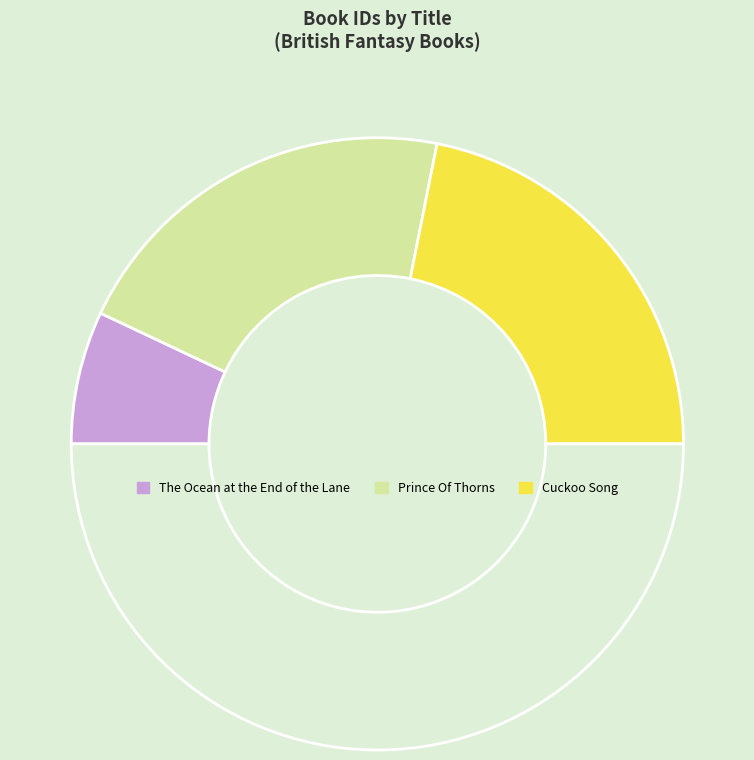

Count the number of slices in the pie.

4